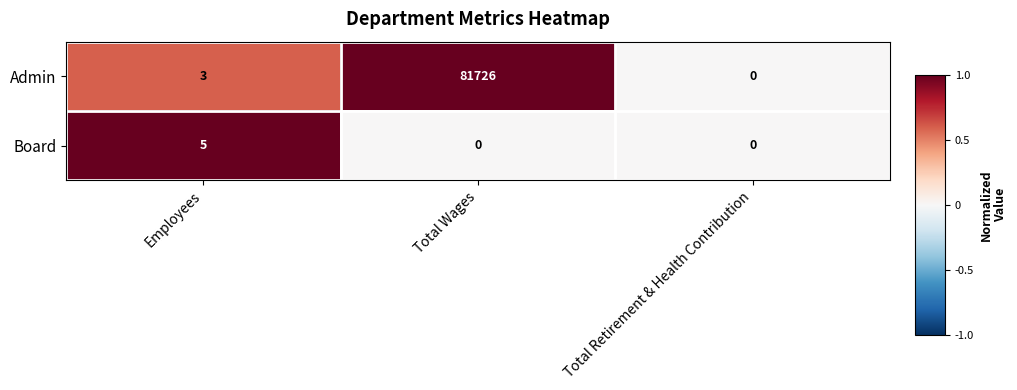

Is it true that Admin equals 81726 at Total Wages?

True